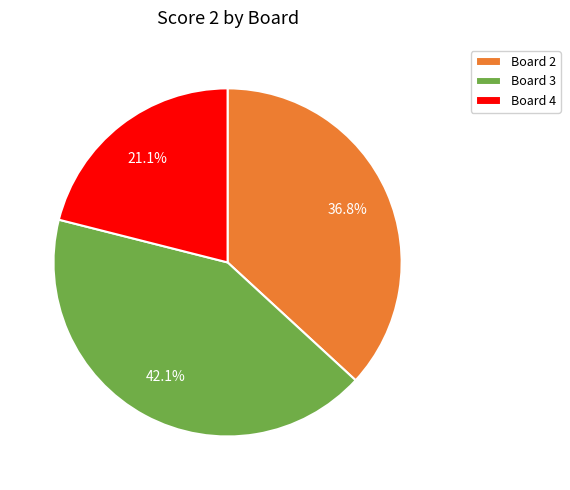

Count the number of slices in the pie.

3